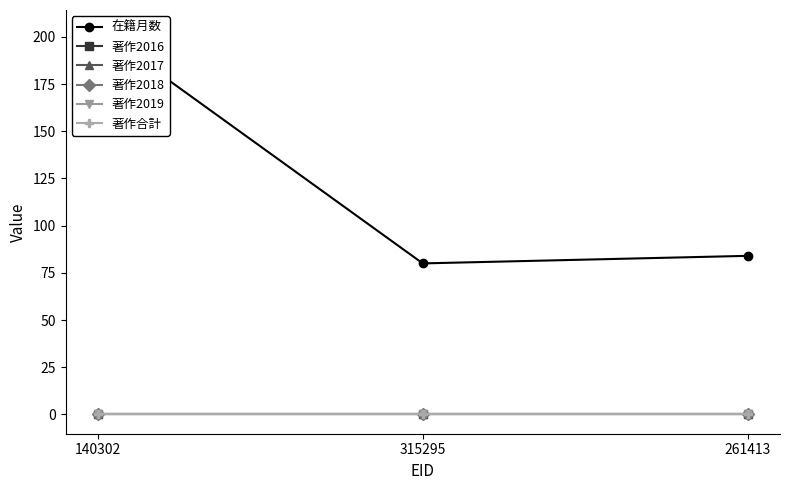

What is the spread (max minus min) of values at 261413?

84